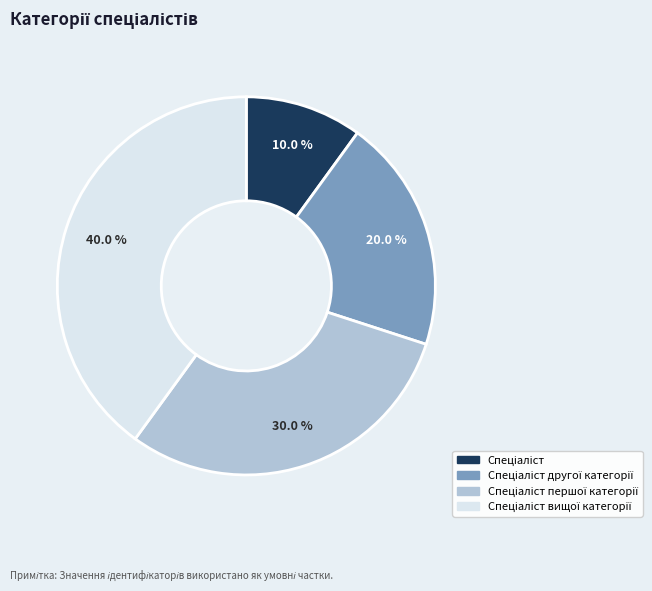

Is there a majority slice in this chart?

No